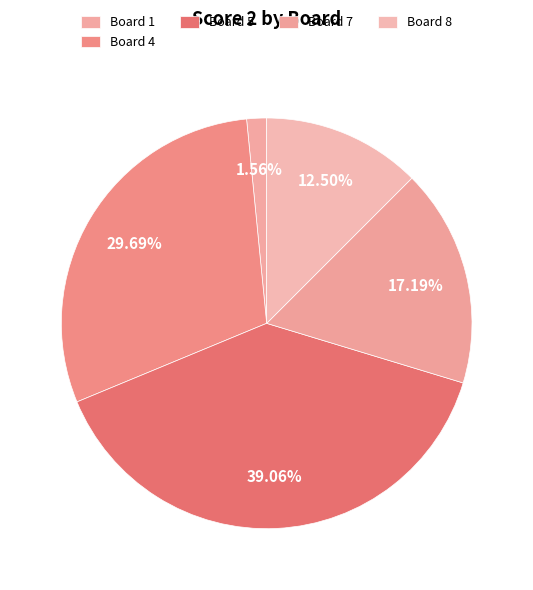

How many segments does this pie chart have?

5